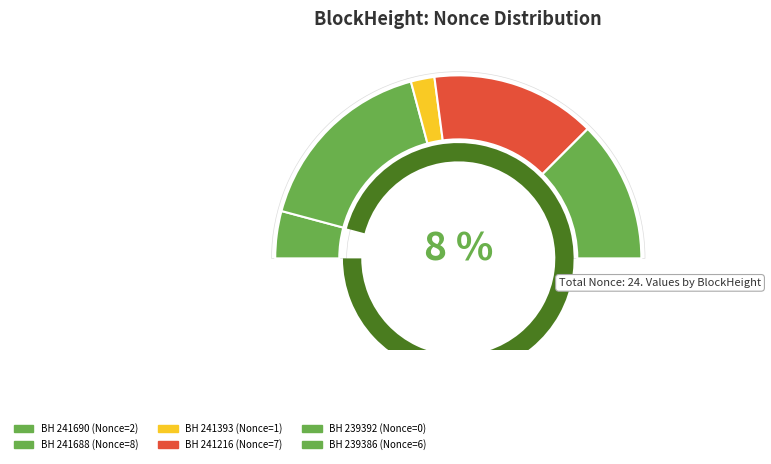

True or false: 241690 accounts for 17% of the total.

False